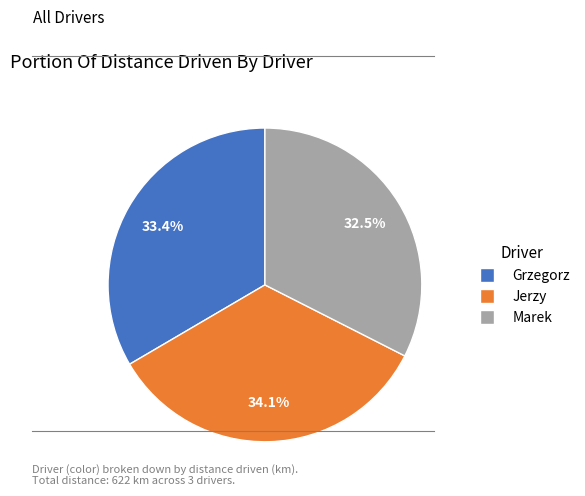

What is the smallest slice in the pie chart?

Marek